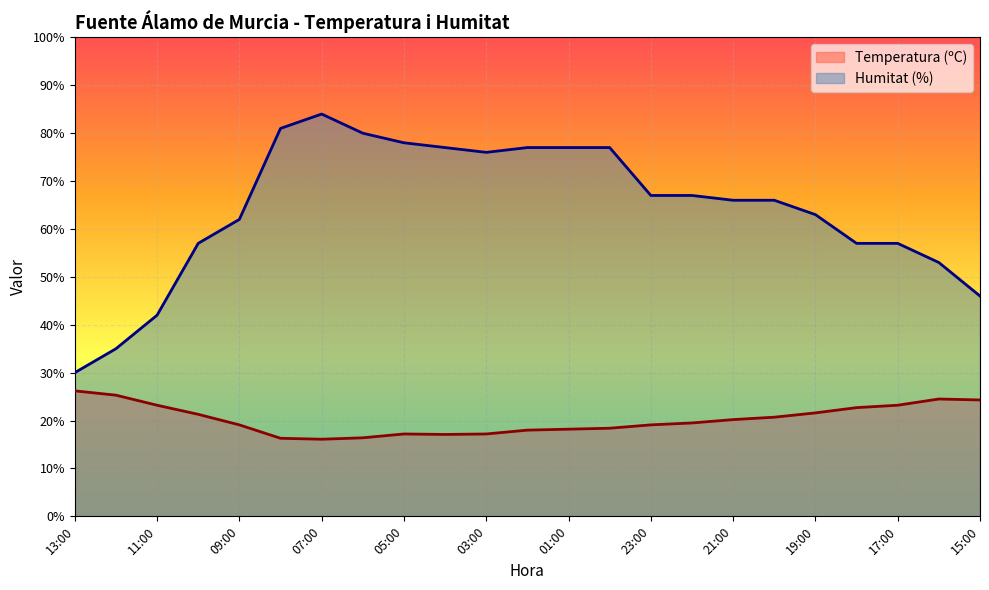

Reading left to right, what are all the values shown in this chart?

Temperatura (ºC): 13:00=26.2	12:00=25.3	11:00=23.2	10:00=21.3	09:00=19.1	08:00=16.3	07:00=16.1	06:00=16.4	05:00=17.2	04:00=17.1	03:00=17.2	02:00=18.0	01:00=18.2	00:00=18.4	23:00=19.1	22:00=19.5	21:00=20.2	20:00=20.7	19:00=21.6	18:00=22.7	17:00=23.2	16:00=24.5	15:00=24.3
Humitat (%): 13:00=30.0	12:00=35.0	11:00=42.0	10:00=57.0	09:00=62.0	08:00=81.0	07:00=84.0	06:00=80.0	05:00=78.0	04:00=77.0	03:00=76.0	02:00=77.0	01:00=77.0	00:00=77.0	23:00=67.0	22:00=67.0	21:00=66.0	20:00=66.0	19:00=63.0	18:00=57.0	17:00=57.0	16:00=53.0	15:00=46.0